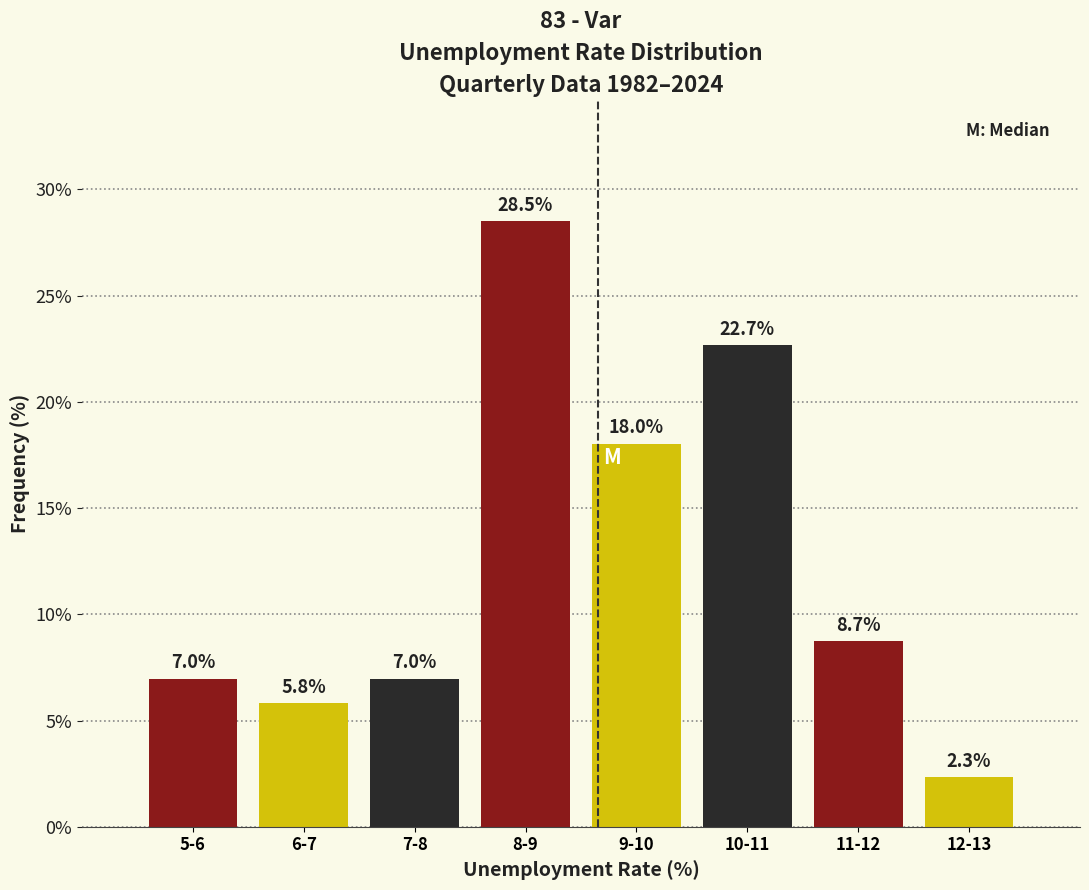

Reading left to right, transcribe all the data shown in this chart.

5-6=7.0	6-7=5.8	7-8=7.0	8-9=28.5	9-10=18.0	10-11=22.7	11-12=8.7	12-13=2.3